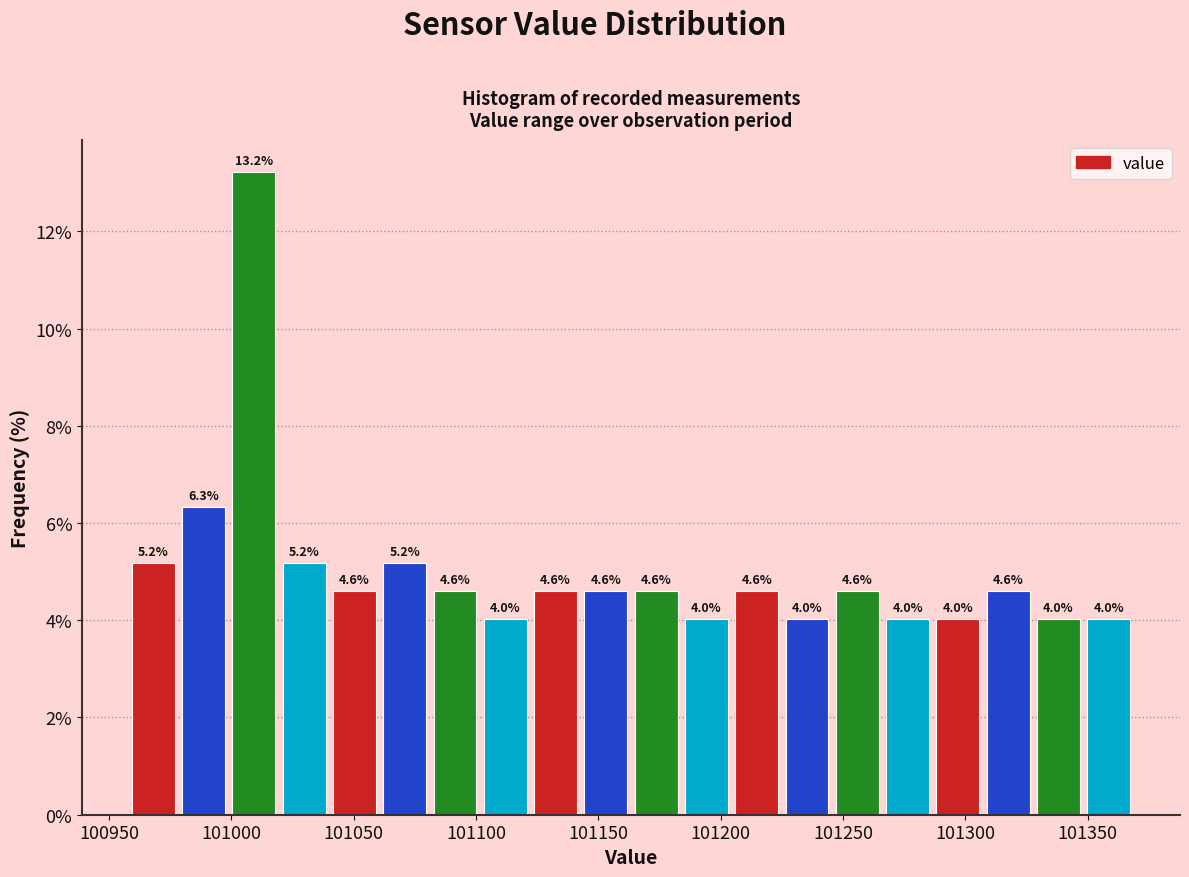

Reading left to right, list every bar in this chart as the range it spans on the x-axis followed by its height. The bar edges are not printed on the chart, so give them approximately, as read against the axis.

100960 to 100980: 5.2
100980 to 101000: 6.3
101000 to 101020: 13.2
101020 to 101040: 5.2
101040 to 101060: 4.6
101060 to 101080: 5.2
101080 to 101100: 4.6
101100 to 101120: 4.0
101120 to 101145: 4.6
101145 to 101165: 4.6
101165 to 101185: 4.6
101185 to 101205: 4.0
101205 to 101225: 4.6
101225 to 101245: 4.0
101245 to 101265: 4.6
101265 to 101285: 4.0
101285 to 101305: 4.0
101305 to 101330: 4.6
101330 to 101350: 4.0
101350 to 101370: 4.0